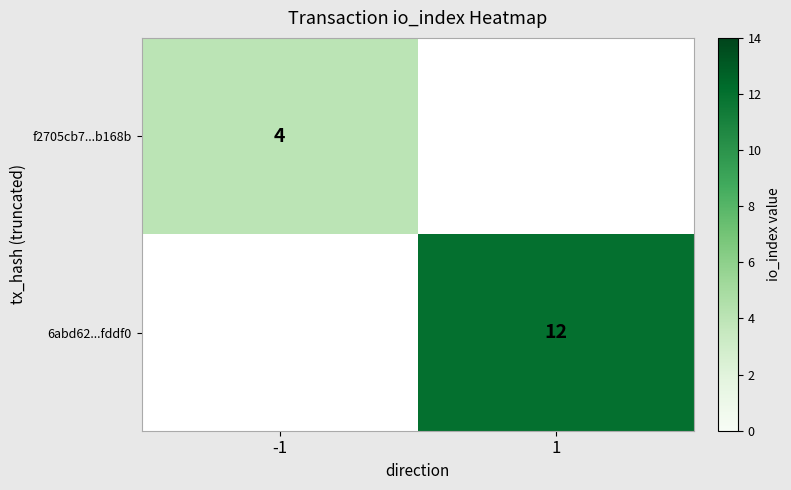

The 6abd62...fddf0 series shows 12 at 1. True or false?

True